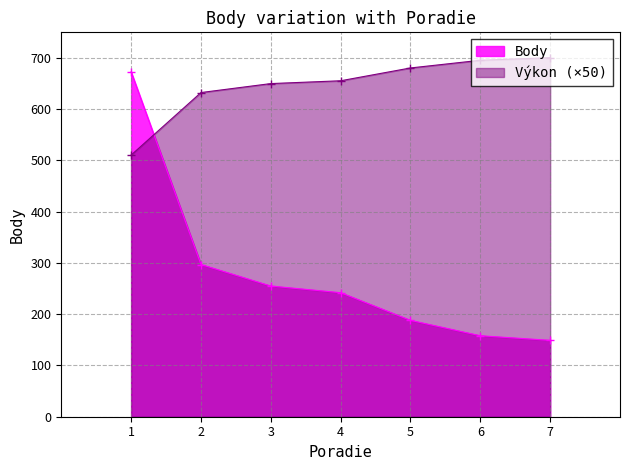

Which series changed the most between 2 and 5?

Body